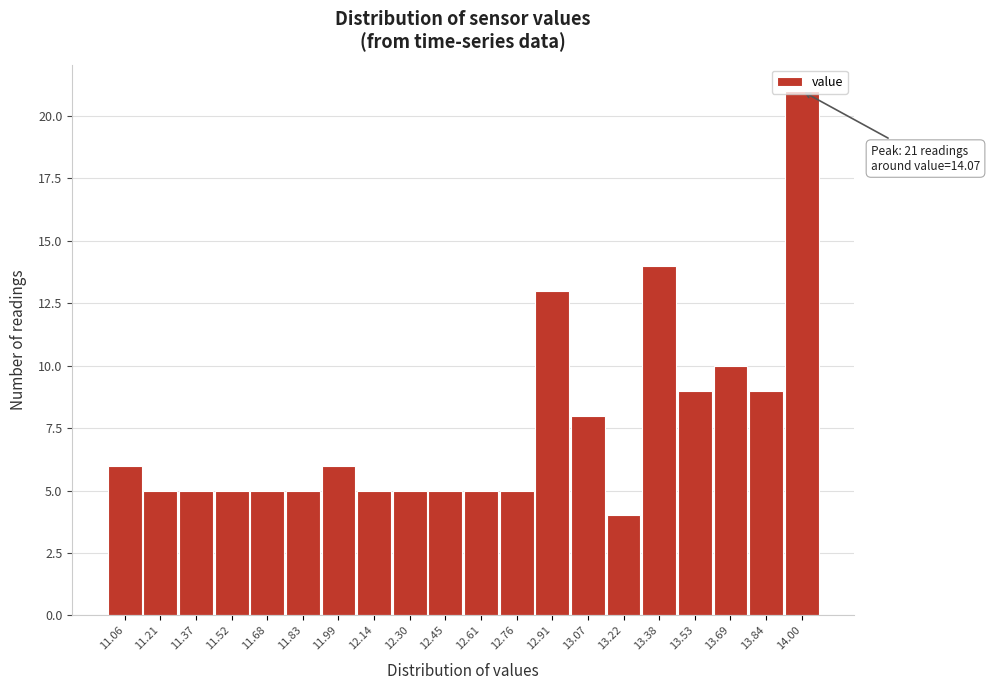

At which label is the value closest to 12?

12.91